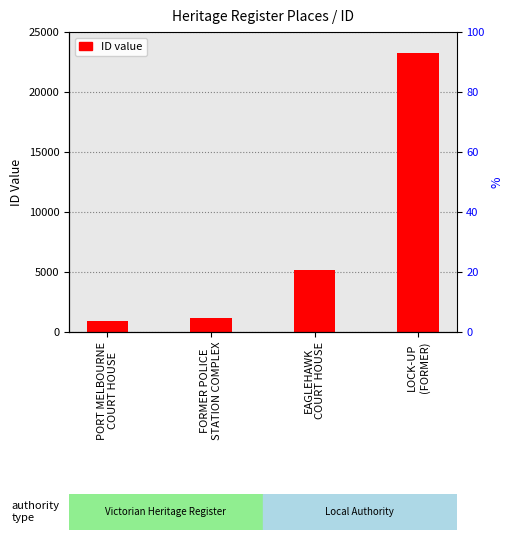

What position from the left is EAGLEHAWK
COURT HOUSE?

3